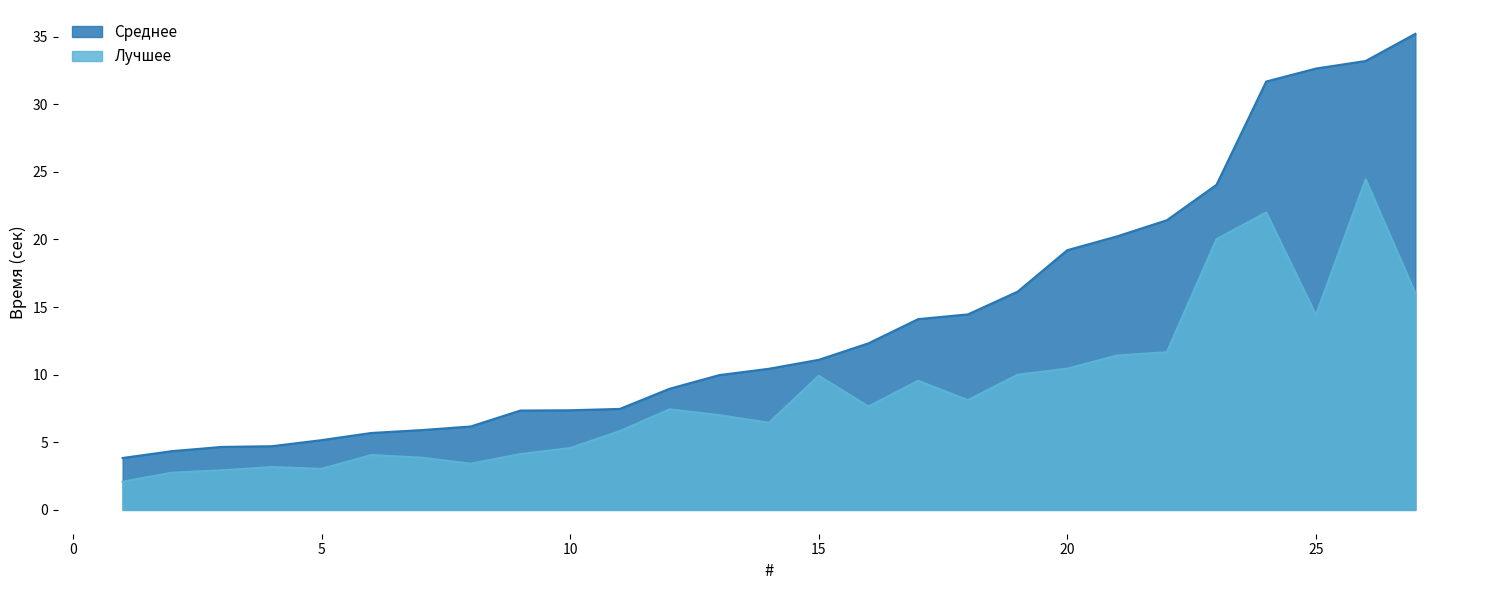

True or false: Среднее has more than 2 interior local peaks.

False